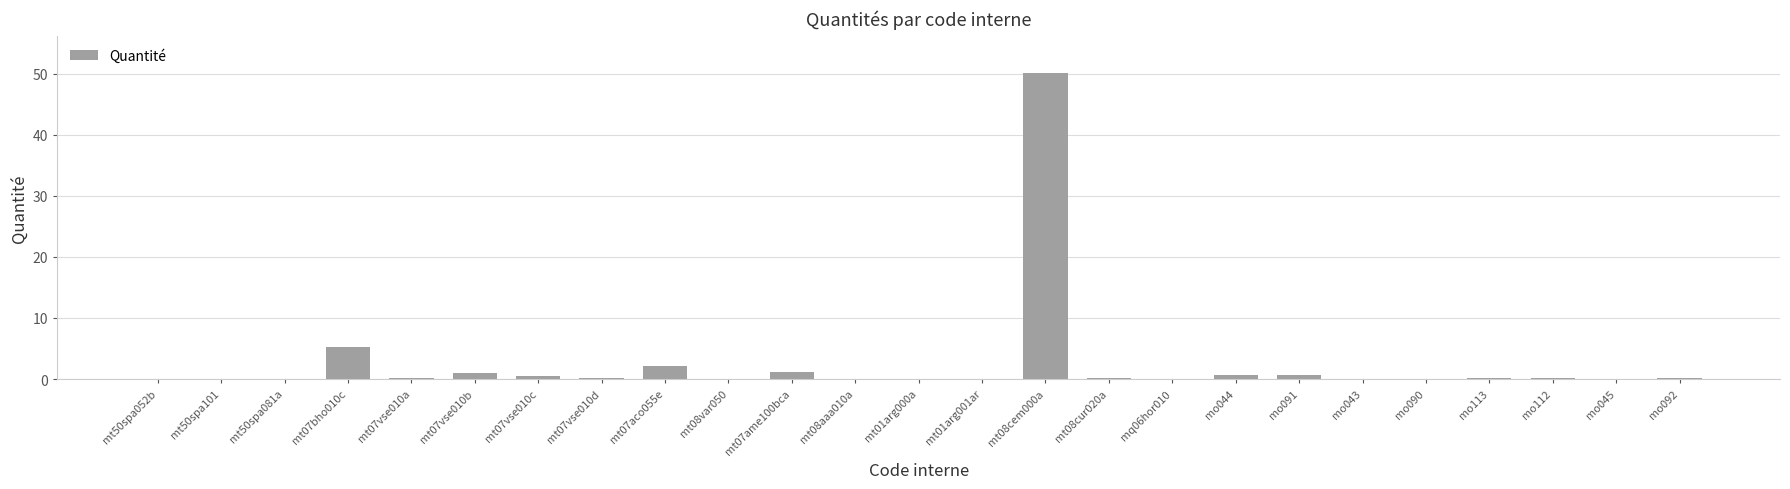

True or false: the data shows 0.2 at mo092.

True